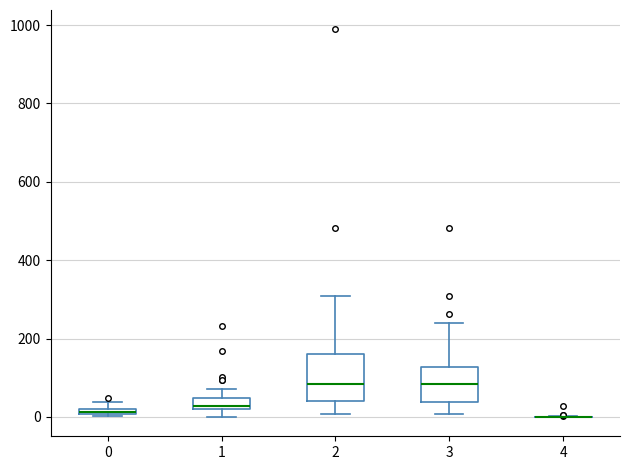

Where does the lower whisker of the box at x = 3 end on the y-axis? The values are not printed on the chart, so give them approximately, as read against the axis.

0